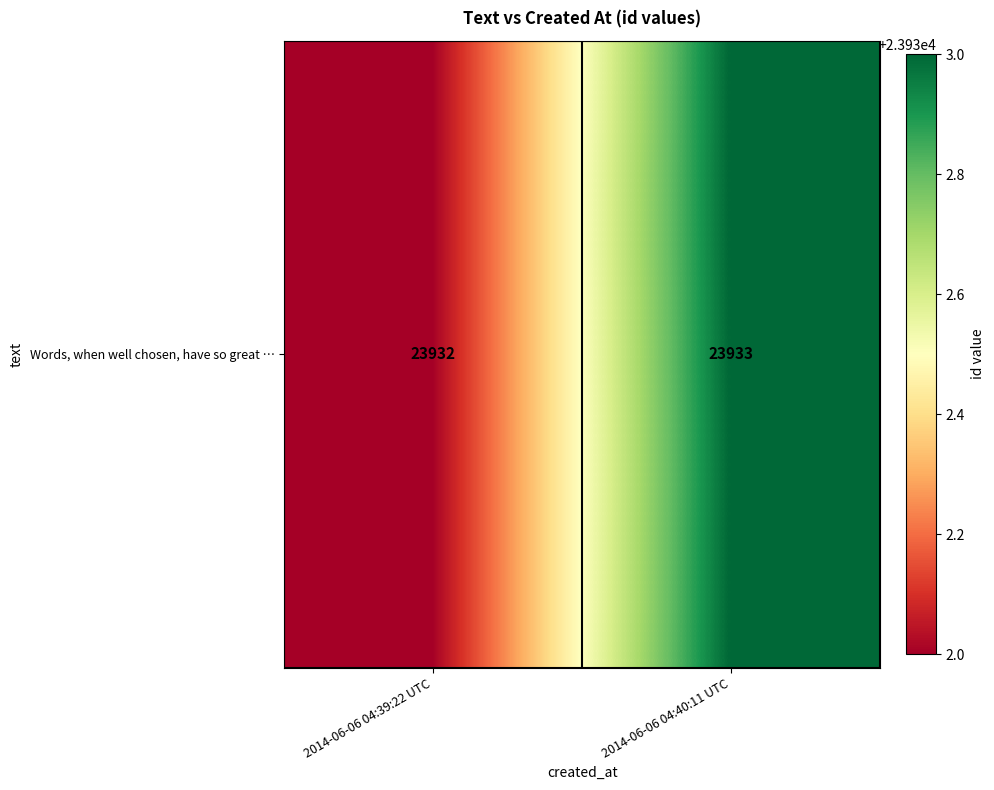

The chart shows a value of 38469 at 2014-06-06 04:40:11 UTC. True or false?

False